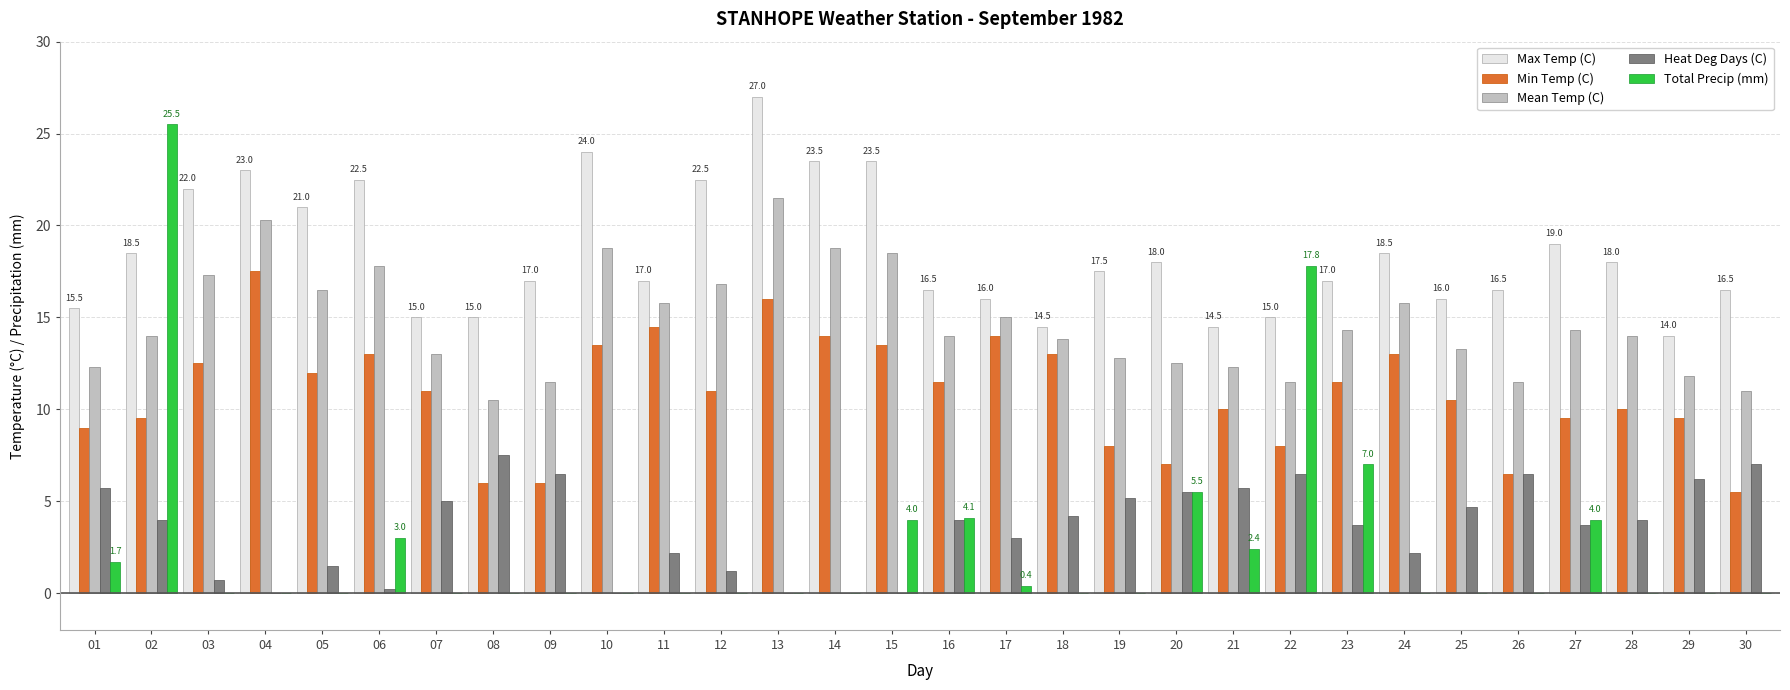

Which label corresponds to the largest value in the chart?

13